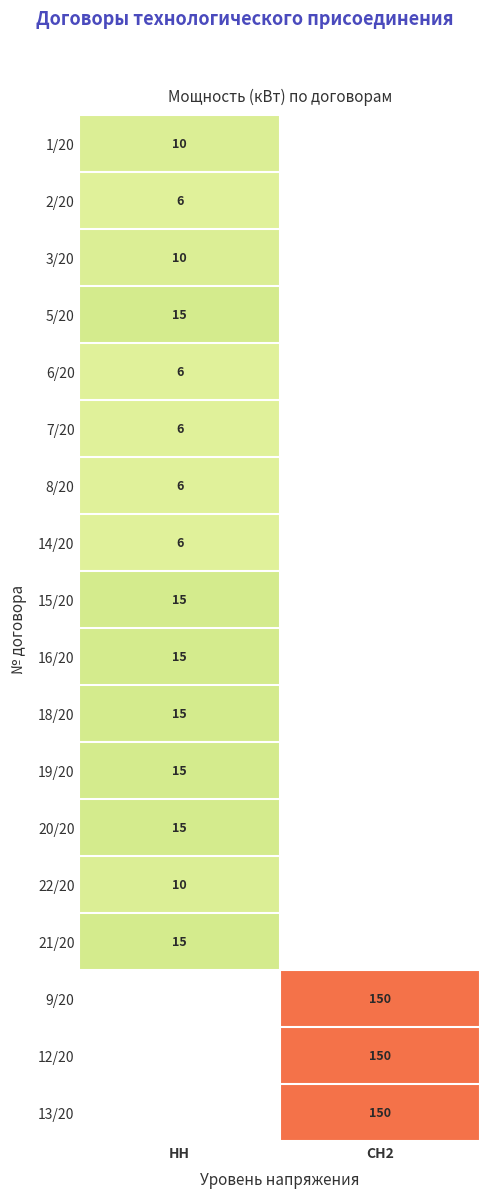

The value of 15/20 at НН is 9. True or false?

False